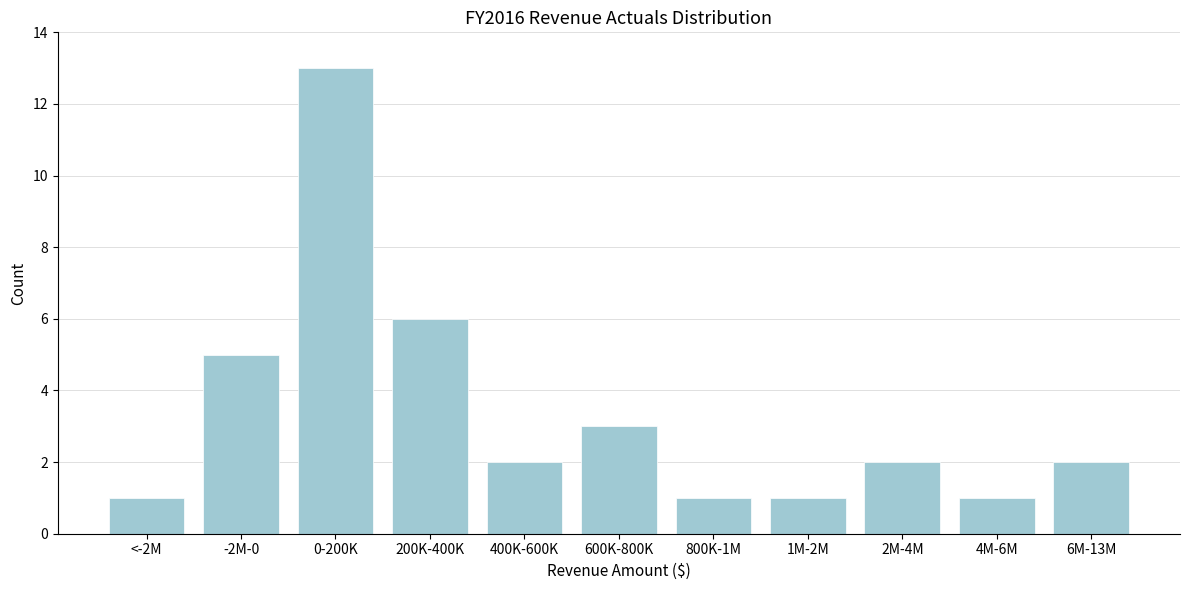

Reading left to right, list all the values displayed in this chart.

<-2M=1	-2M-0=5	0-200K=13	200K-400K=6	400K-600K=2	600K-800K=3	800K-1M=1	1M-2M=1	2M-4M=2	4M-6M=1	6M-13M=2